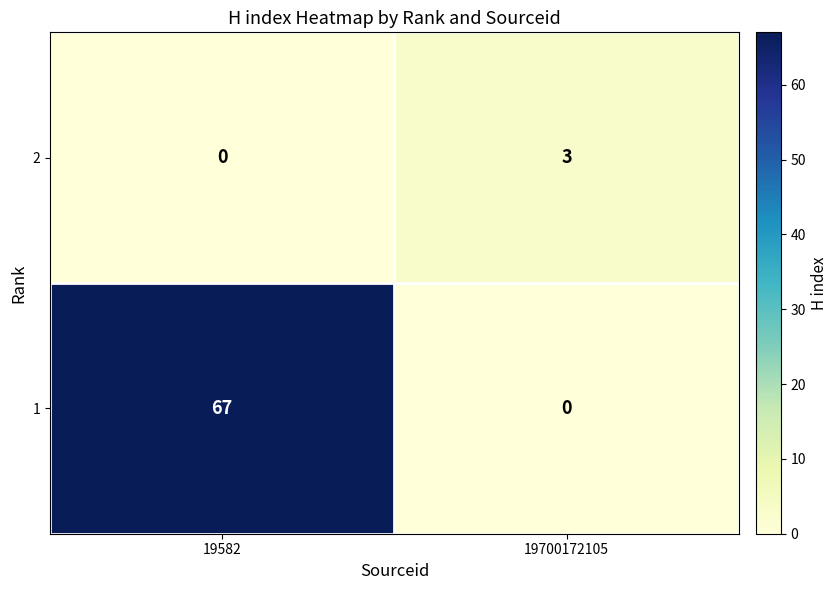

What is the sum of the 1 values at 19700172105 and 19582?

67